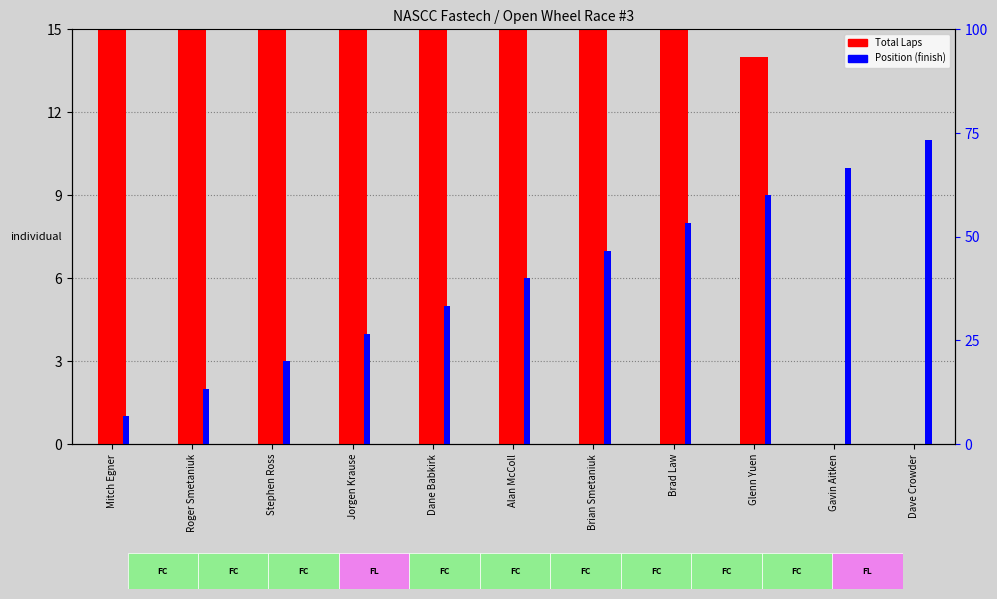

Where is Position (finish) nearest to the value 6?

Alan McColl